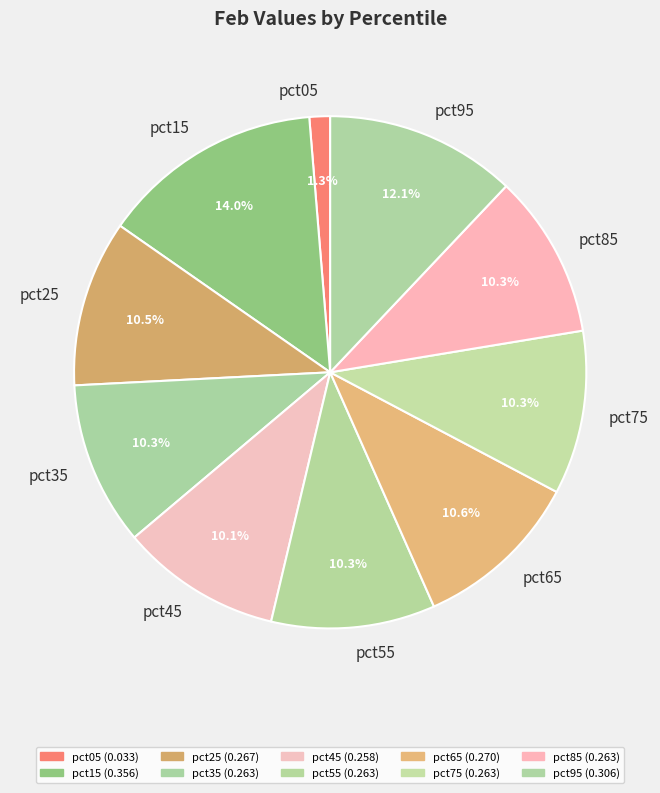

Between pct15 and pct85, which is larger?

pct15